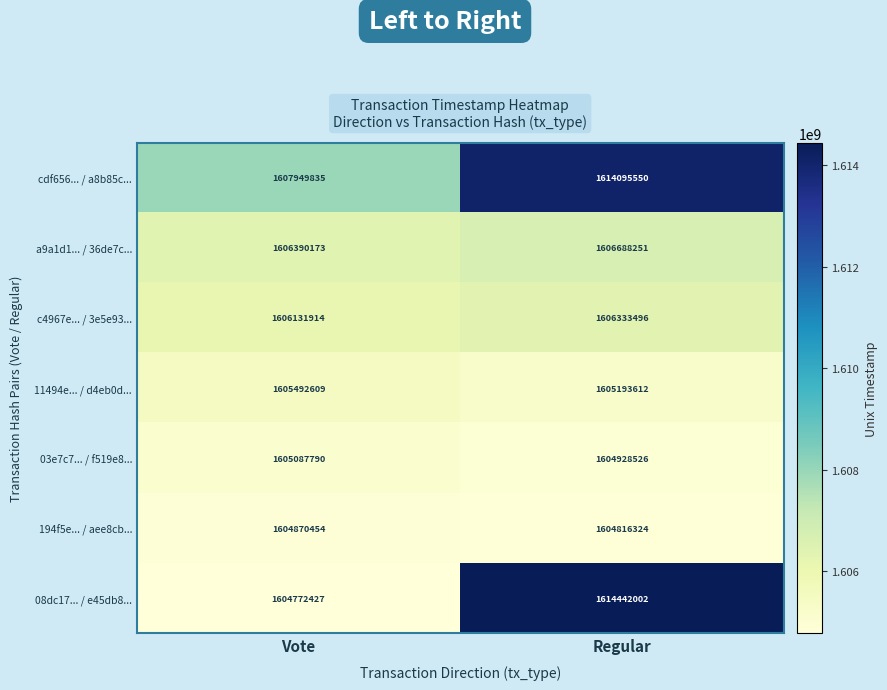

Reading left to right, extract all data points from this chart.

cdf656... / a8b85c...: Vote=1607949835	Regular=1614095550
a9a1d1... / 36de7c...: Vote=1606390173	Regular=1606688251
c4967e... / 3e5e93...: Vote=1606131914	Regular=1606333496
11494e... / d4eb0d...: Vote=1605492609	Regular=1605193612
03e7c7... / f519e8...: Vote=1605087790	Regular=1604928526
194f5e... / aee8cb...: Vote=1604870454	Regular=1604816324
08dc17... / e45db8...: Vote=1604772427	Regular=1614442002